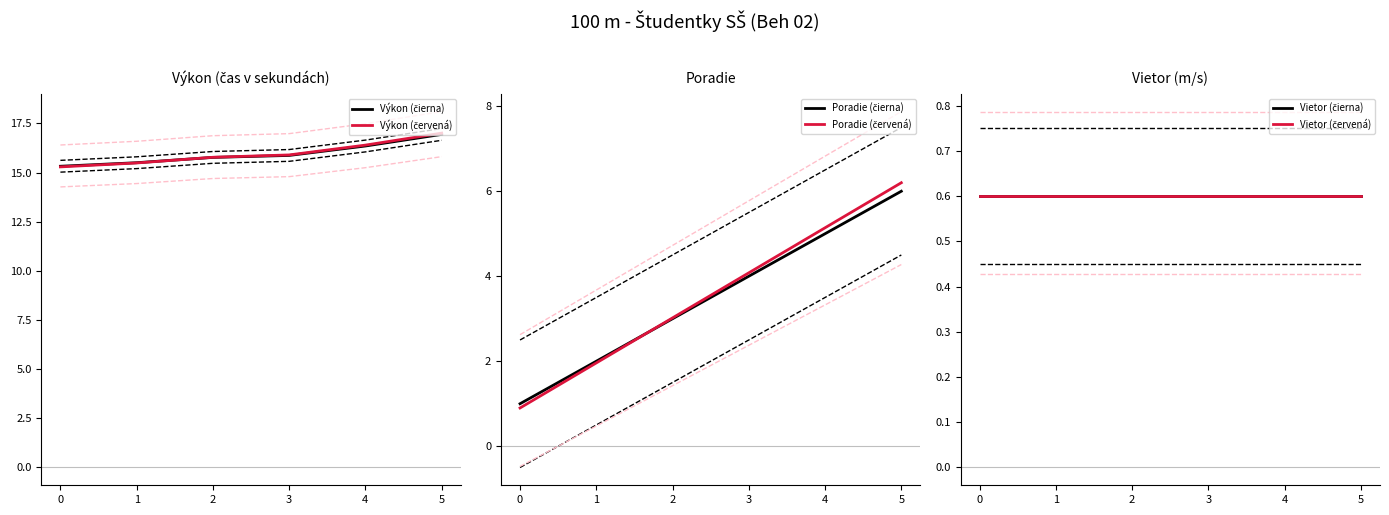

What is the smallest value displayed?

0.6